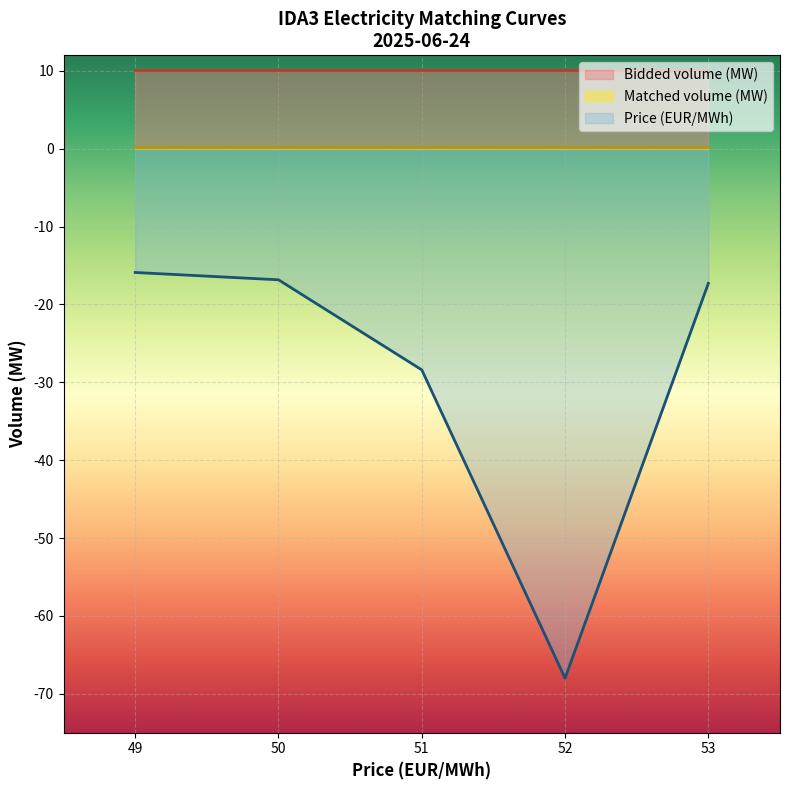

Is it true that Hour equals 43.4 at 68?

False